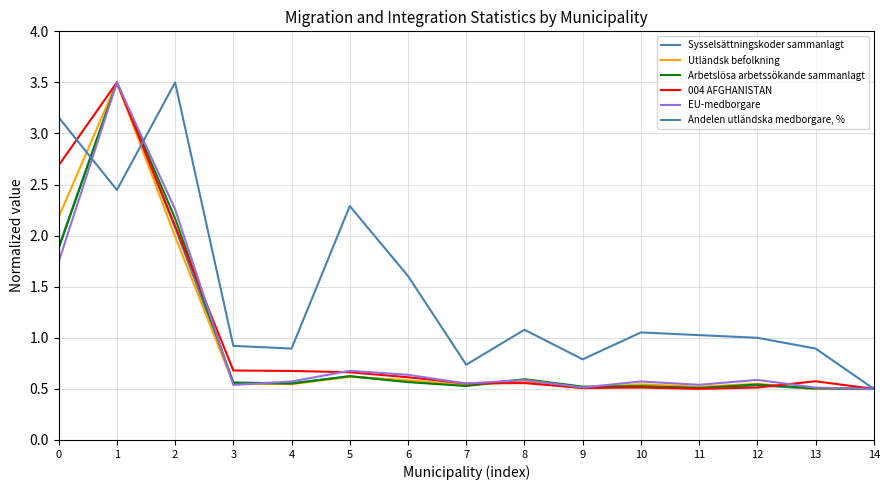

Which has a higher value, 4 or 5?

5